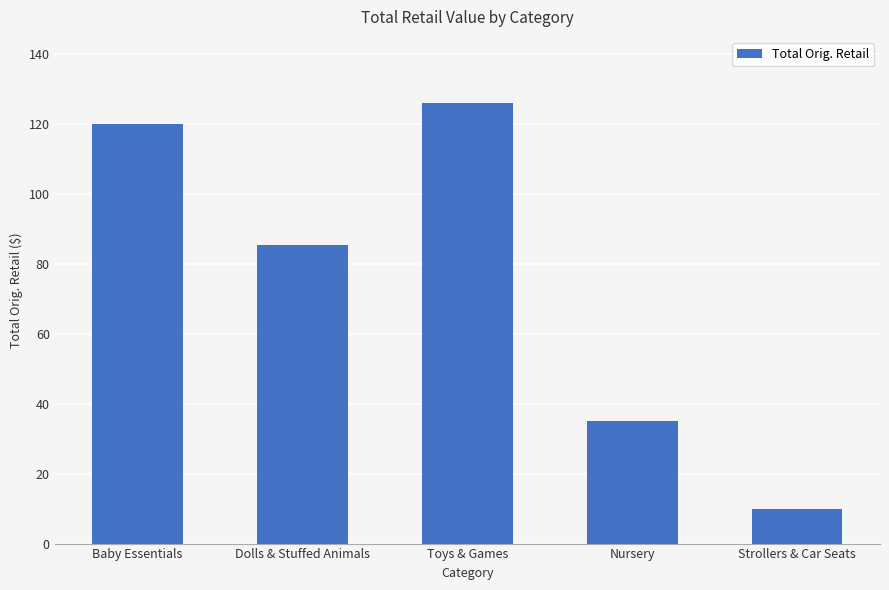

List the labels in order of value, largest first.

Toys & Games, Baby Essentials, Dolls & Stuffed Animals, Nursery, Strollers & Car Seats